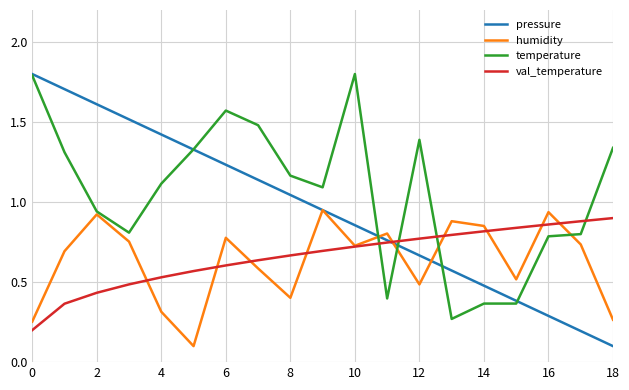

Which series has the largest range (max minus min)?

pressure